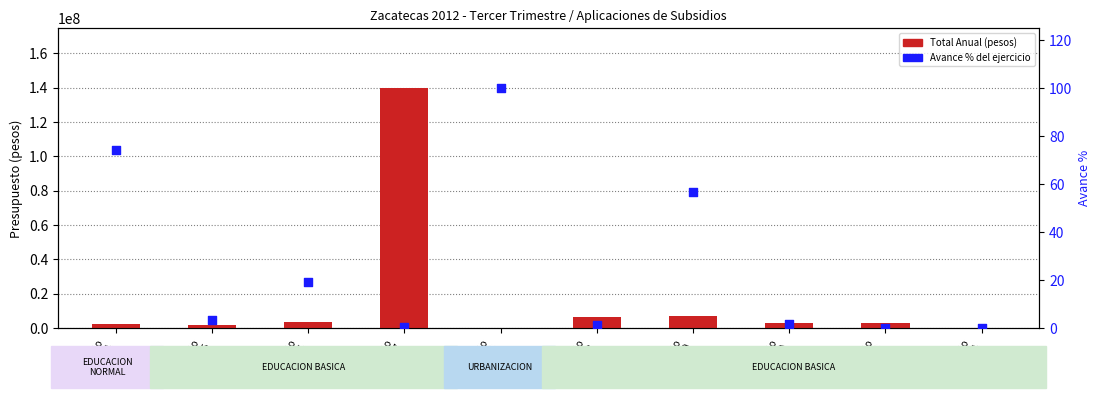

At how many categories does at least one series exceed 97617927?

1